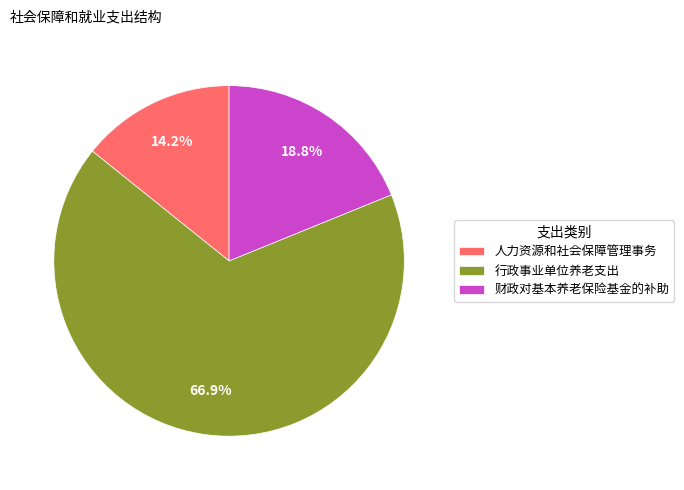

Is there a majority slice in this chart?

Yes